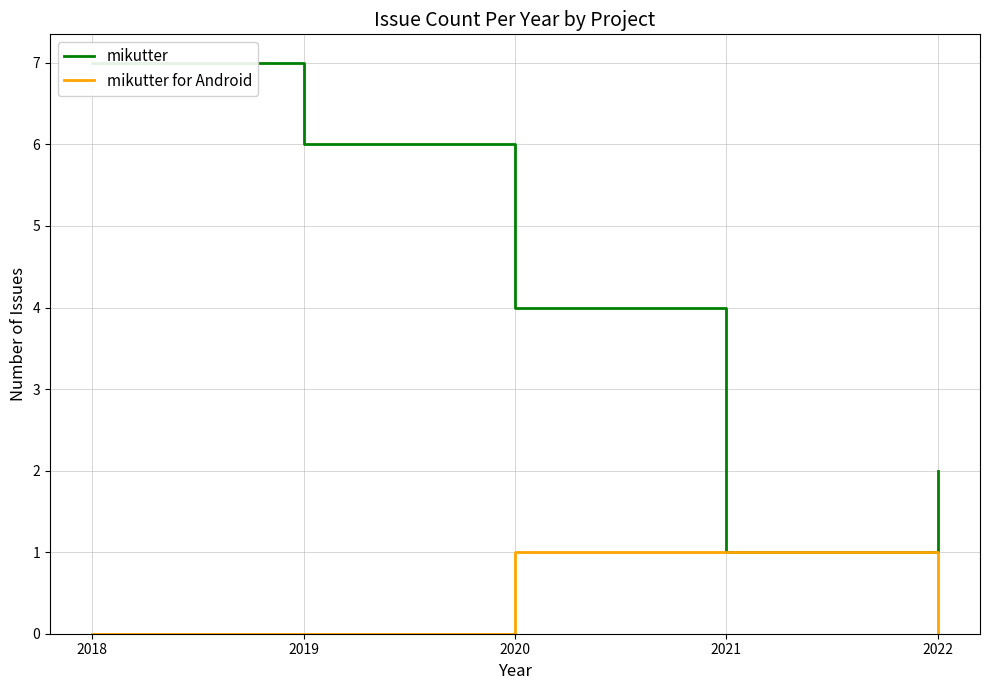

How many interior local valleys does the mikutter series have?

1